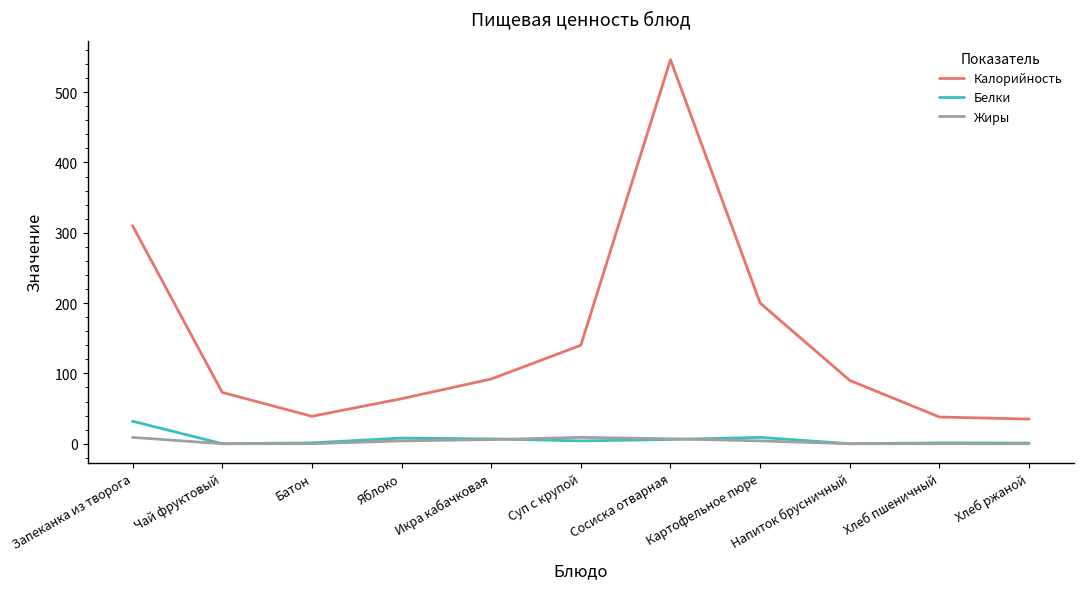

At which label does Калорийность reach its peak?

Сосиска отварная